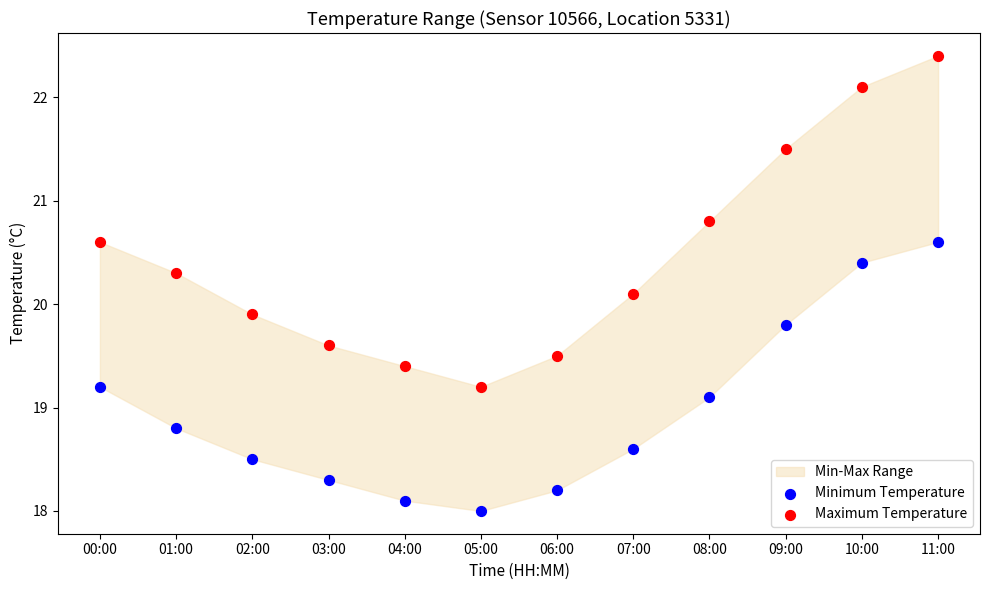

Which series has the largest Y range (max minus min)?

Maximum Temperature